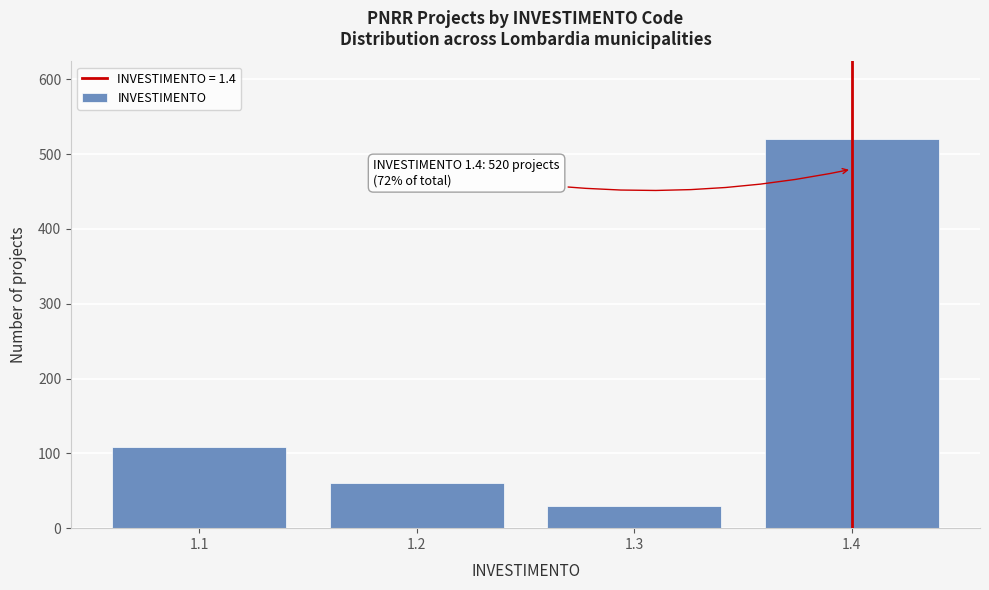

Reading right to left, extract all data points from this chart.

1.4=520	1.3=30	1.2=60	1.1=108